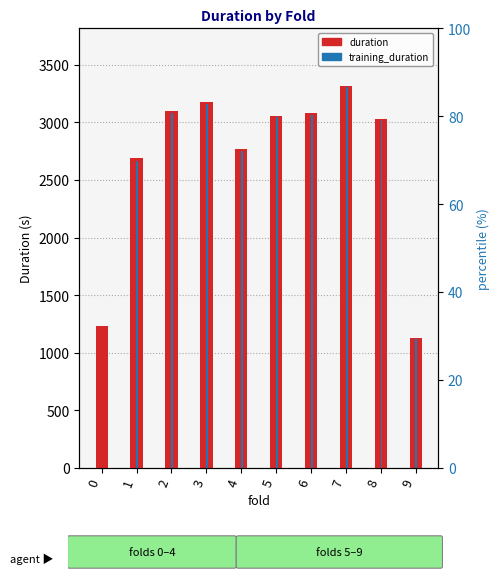

Which has a higher value, 2 or 4?

2